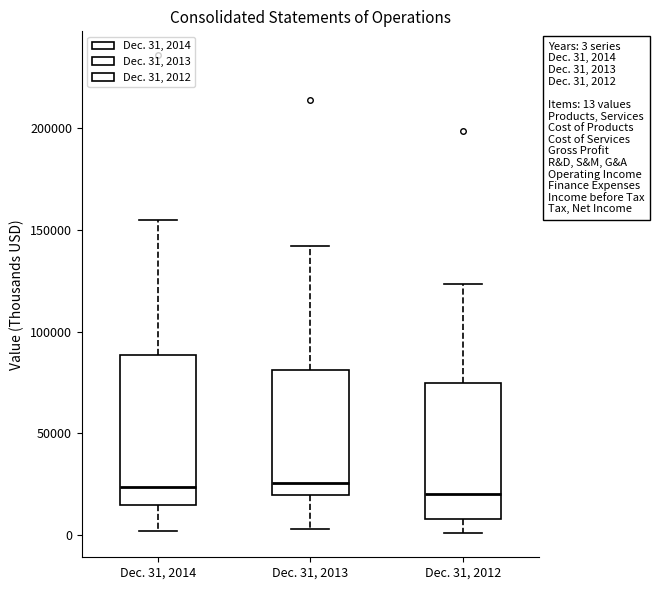

Which box is the tallest, from its lower edge to its upper edge?

Dec. 31, 2014